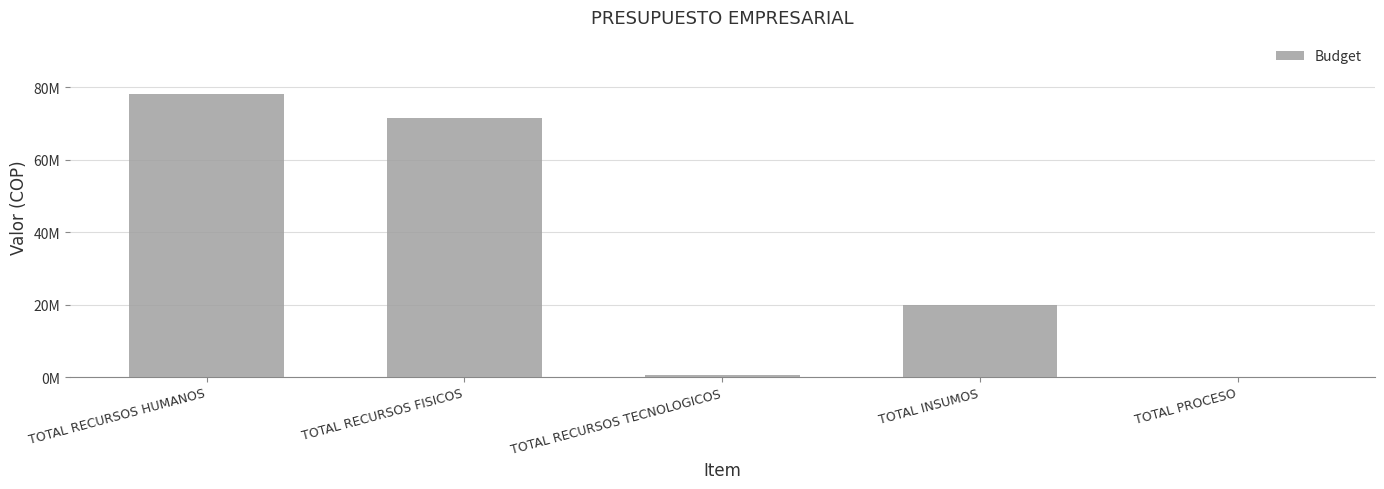

List the labels in order of value, largest first.

TOTAL RECURSOS HUMANOS, TOTAL RECURSOS FISICOS, TOTAL INSUMOS, TOTAL RECURSOS TECNOLOGICOS, TOTAL PROCESO